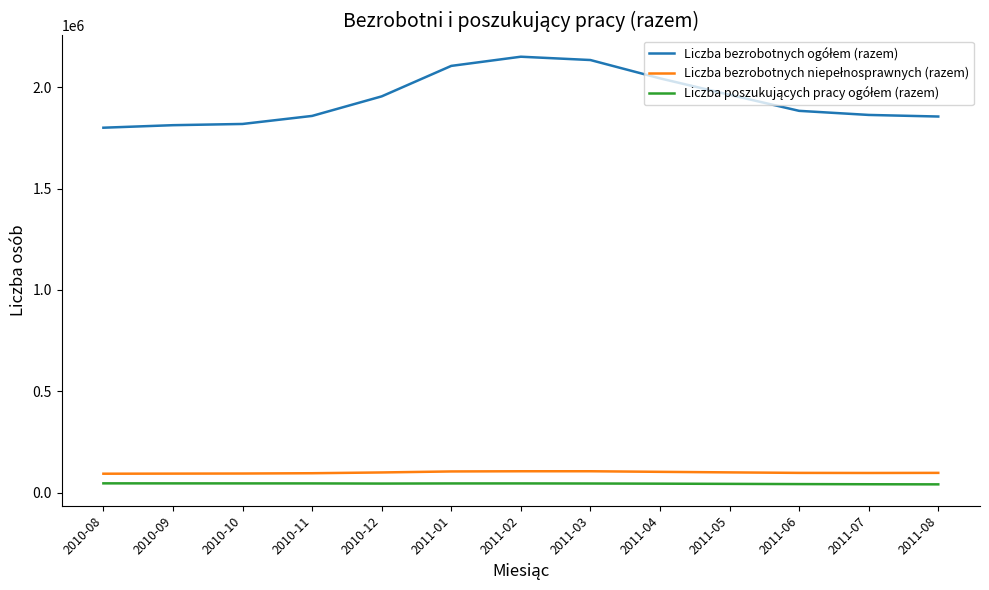

What is the total value across all series at 2010-08?

1940864